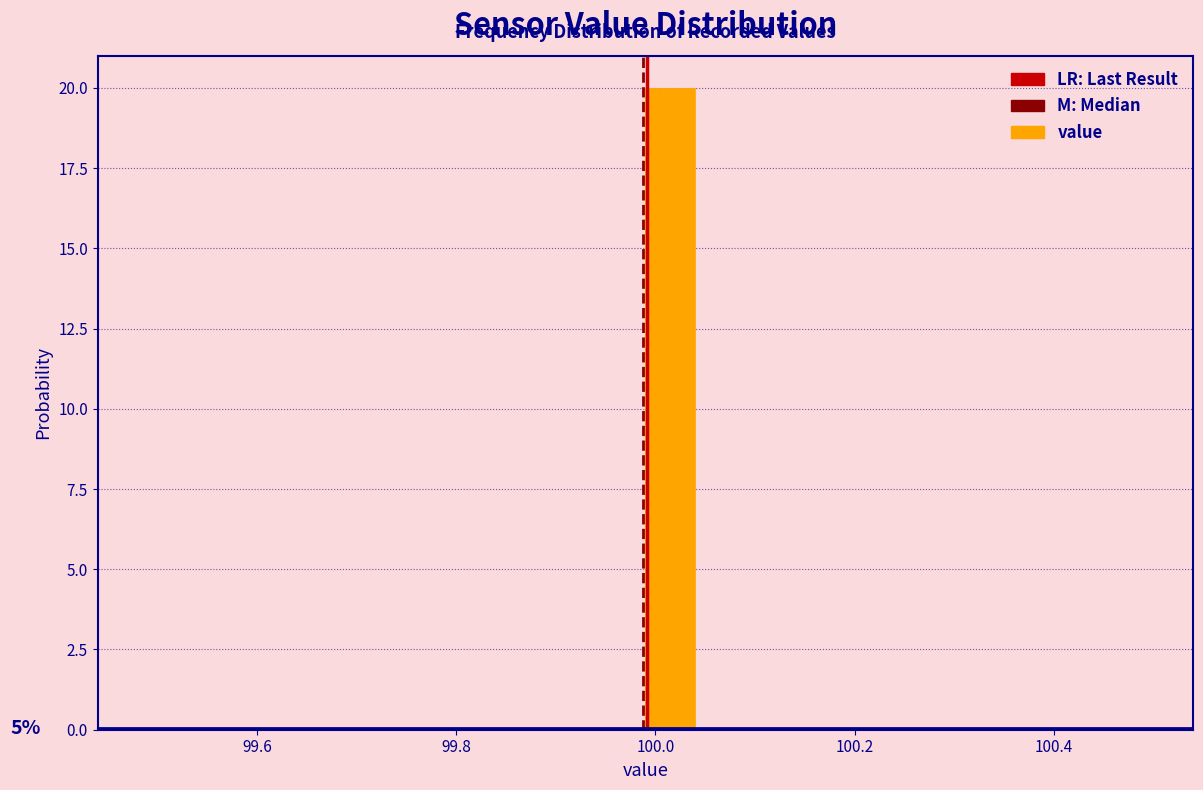

Read against the x-axis, roughly where is the centre of the tallest bar?

100.02